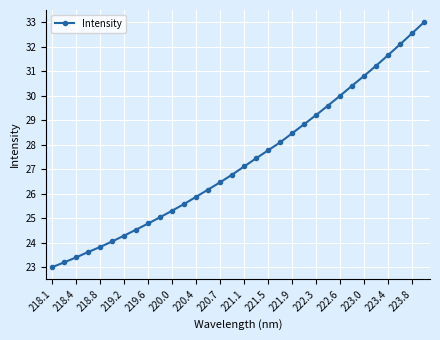

What is the difference between the maximum and minimum values?

10.0